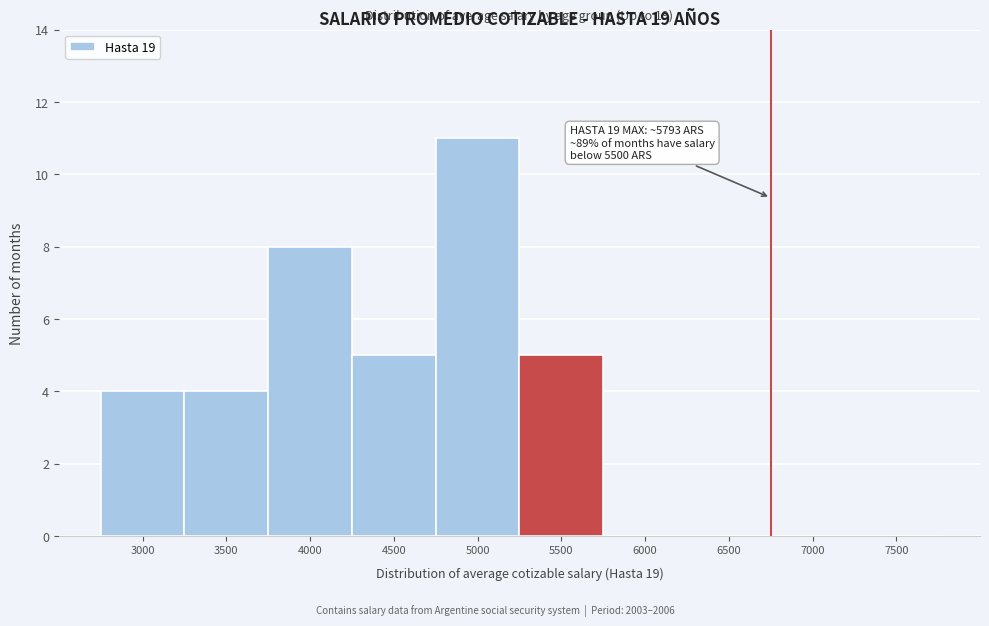

Reading right to left, extract all data points from this chart.

7500=0	7000=0	6500=0	6000=0	5500=5	5000=11	4500=5	4000=8	3500=4	3000=4